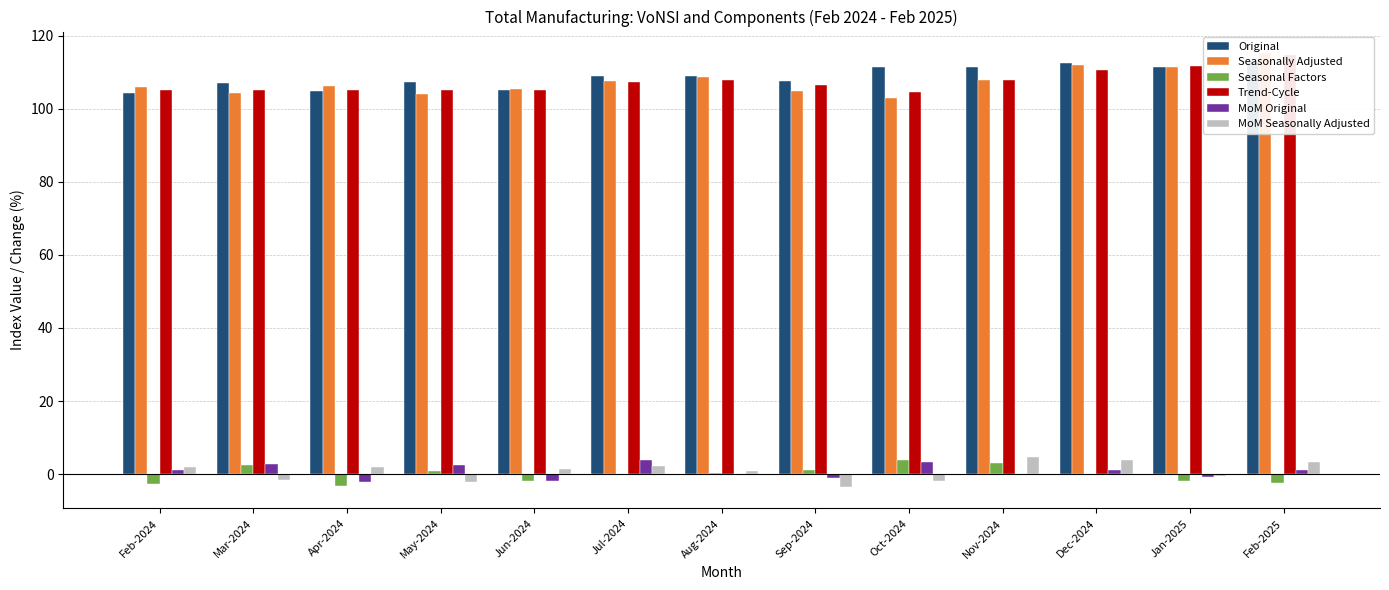

Count the number of categories in the chart.

13